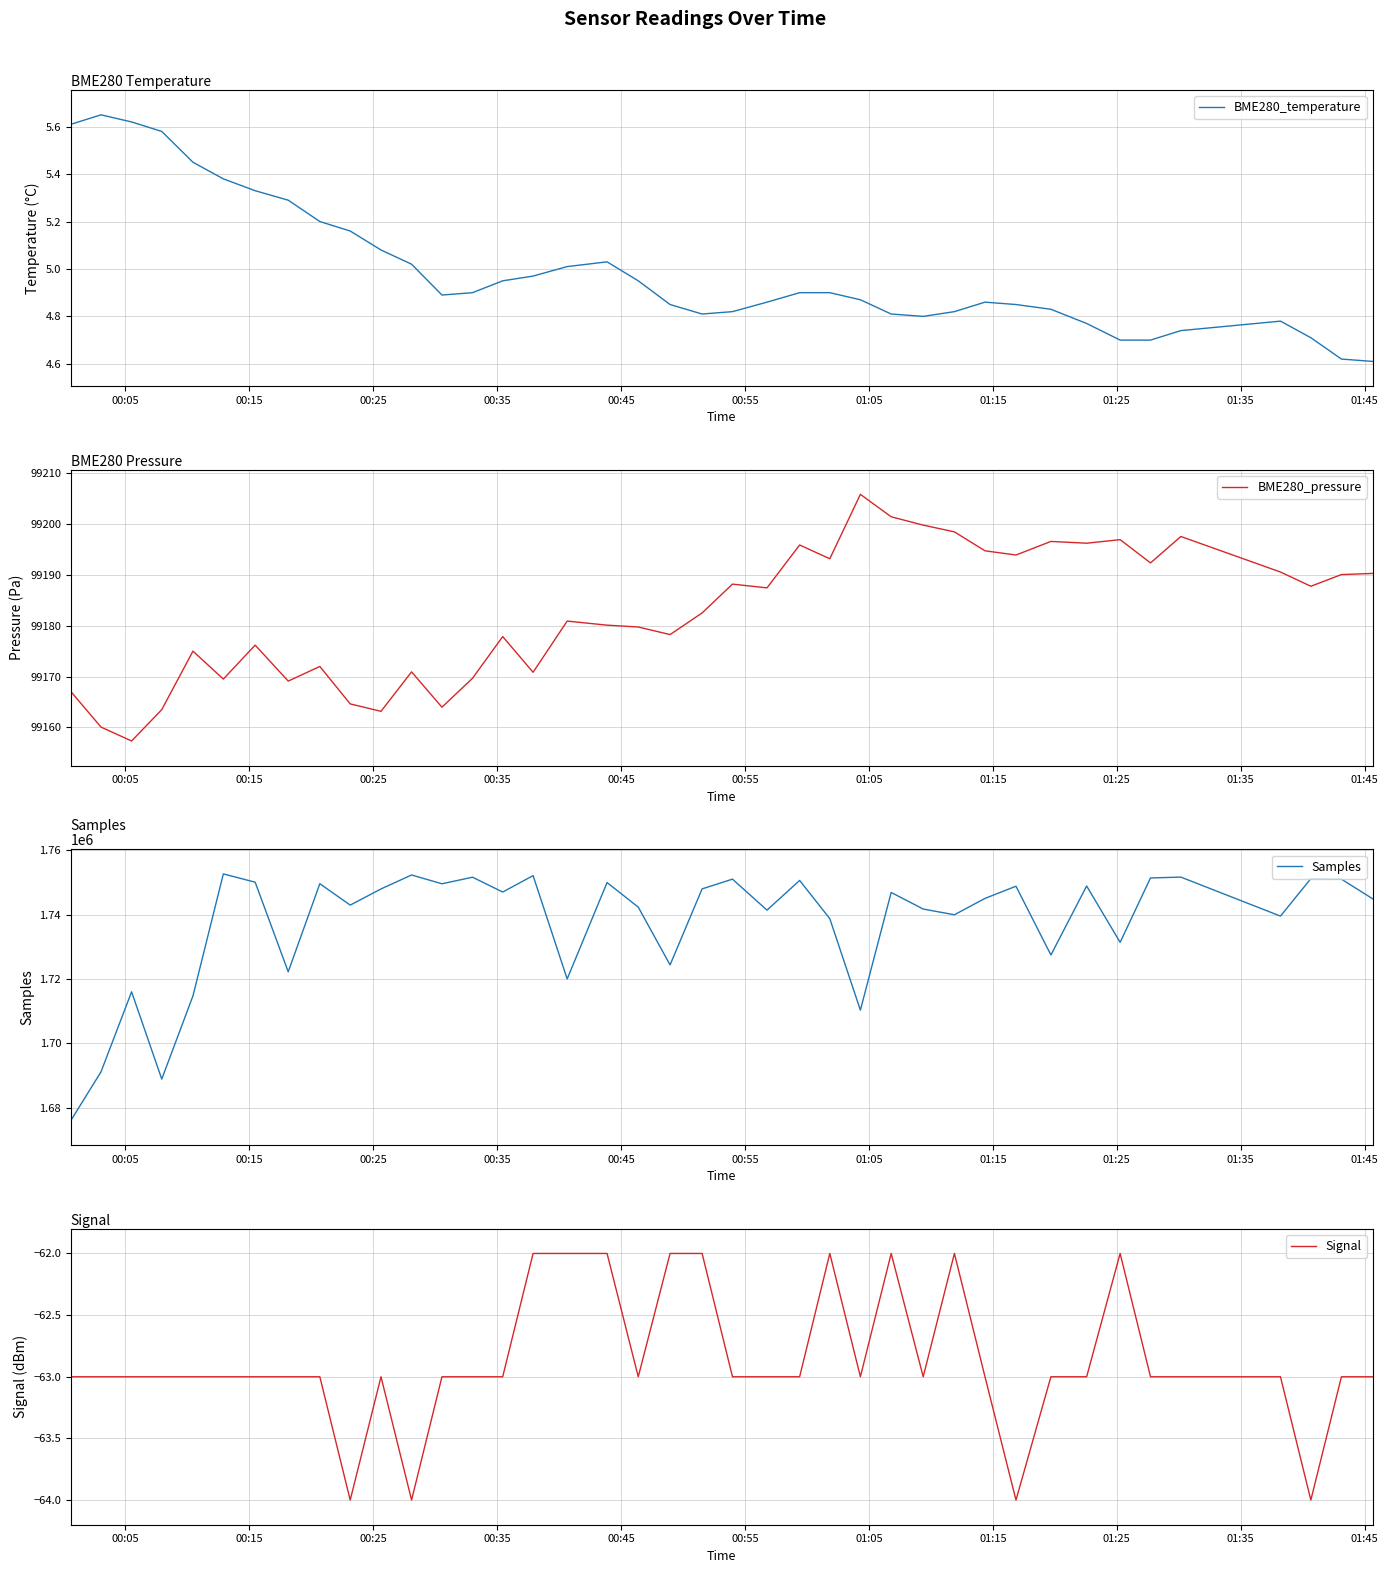

What is the highest value of the BME280_pressure series?

99205.8